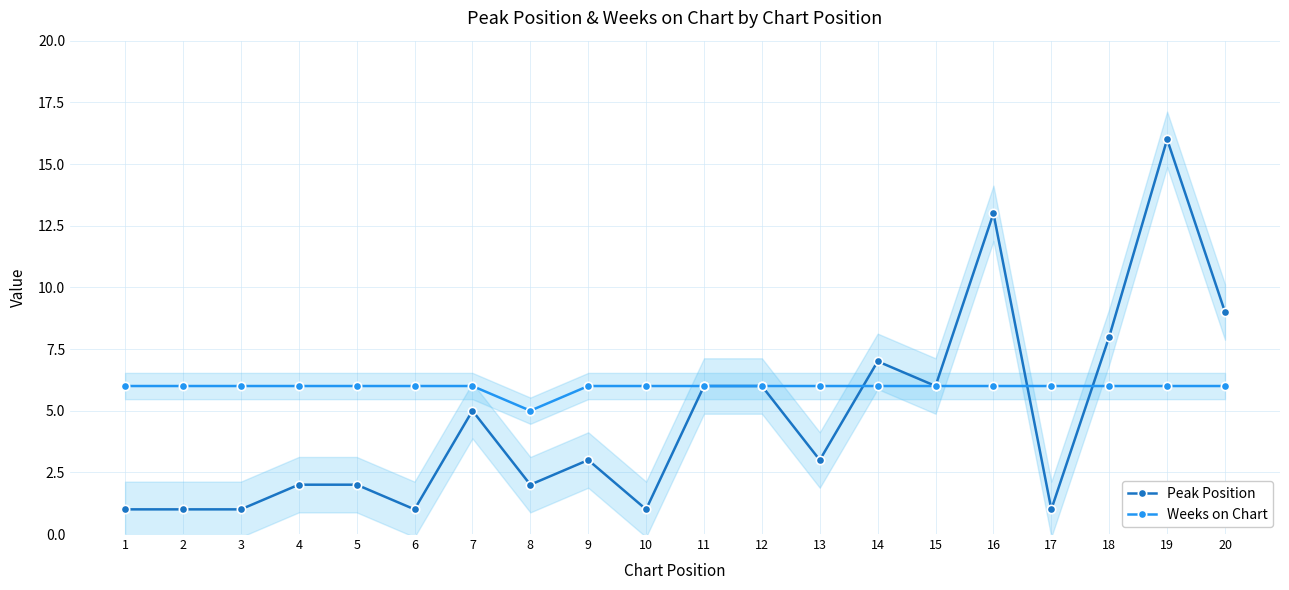

Which category has the lowest value in the Peak Position series?

1